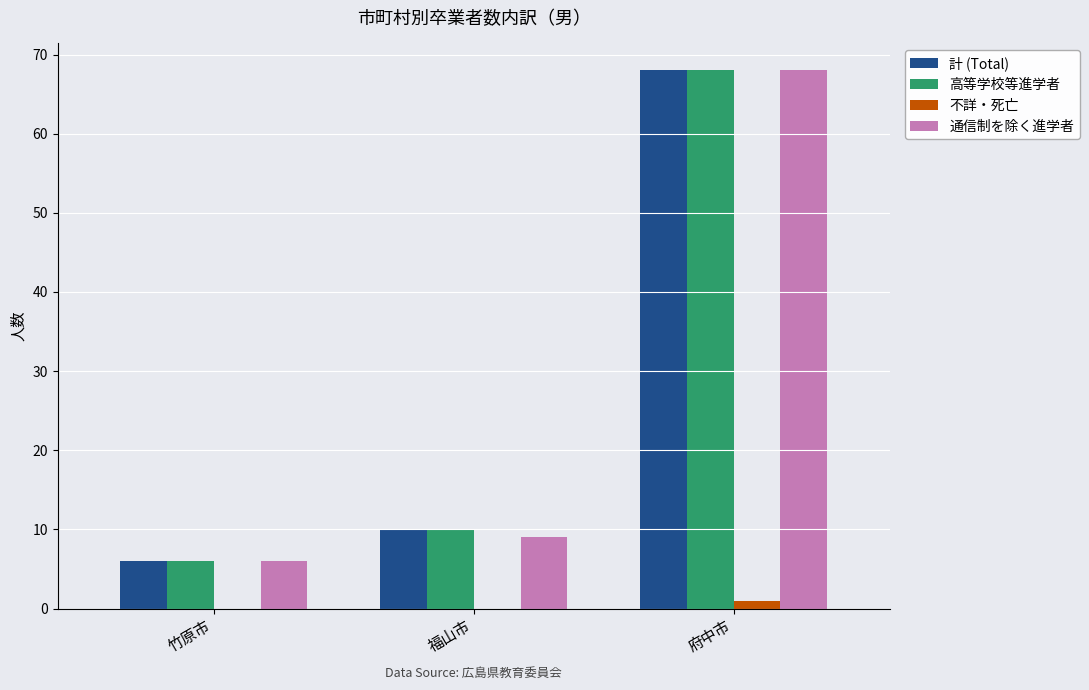

At which category is the sum across all series the highest?

府中市